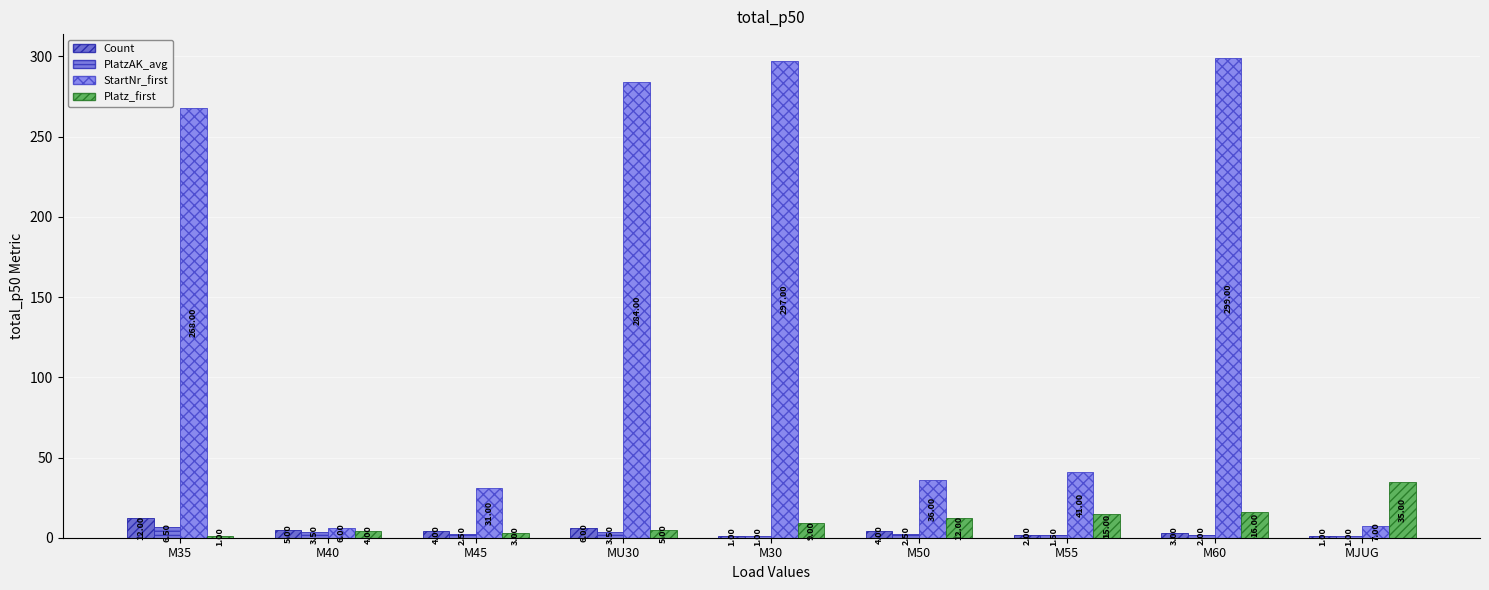

What is the difference between the maximum and minimum values in the StartNr_first series?

293.0